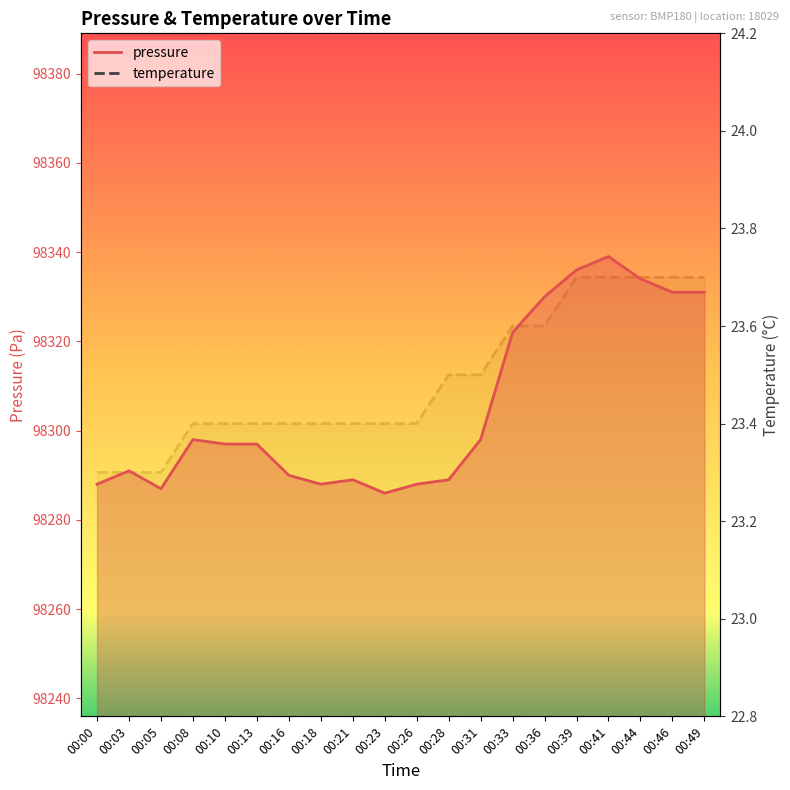

Which has a higher value, 00:13 or 00:18?

00:13